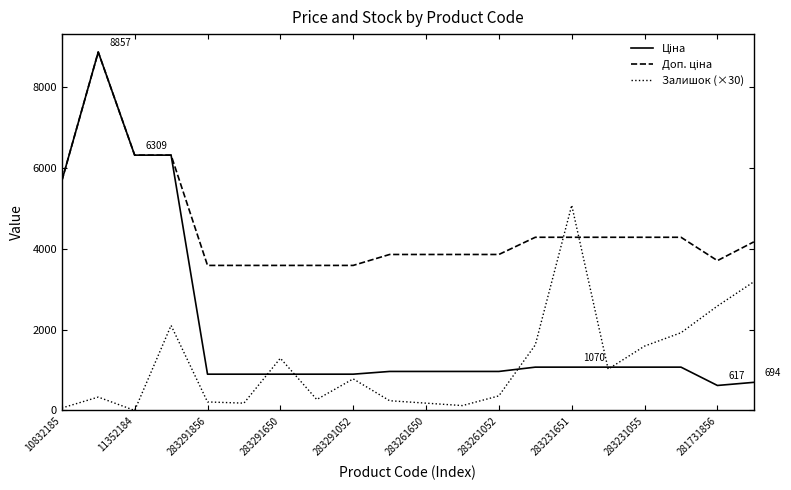

What is the maximum value for Залишок (×30)?

5070.0